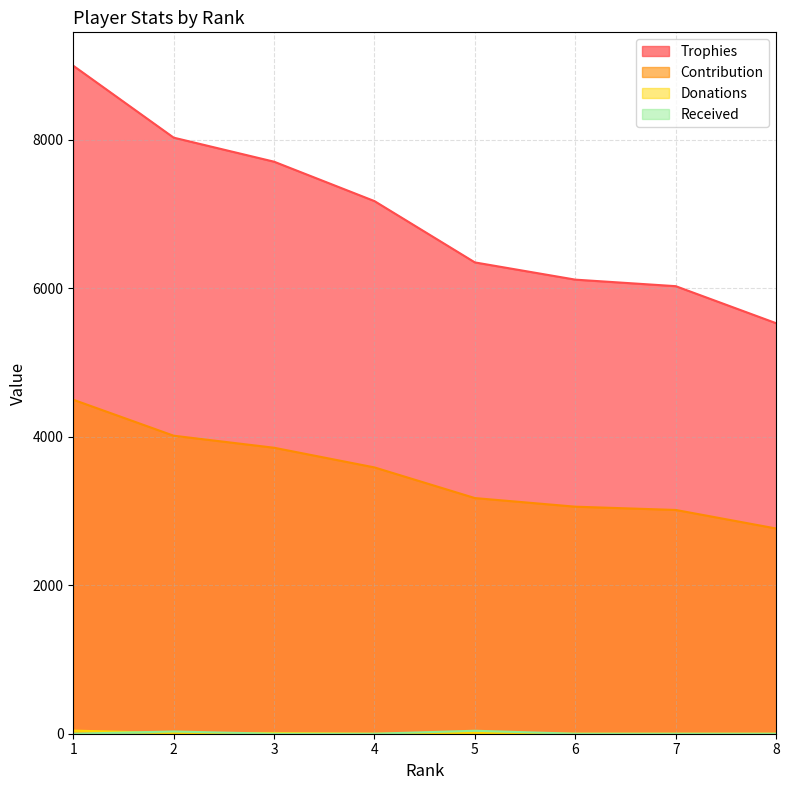

Which series has the largest total across all categories?

Trophies